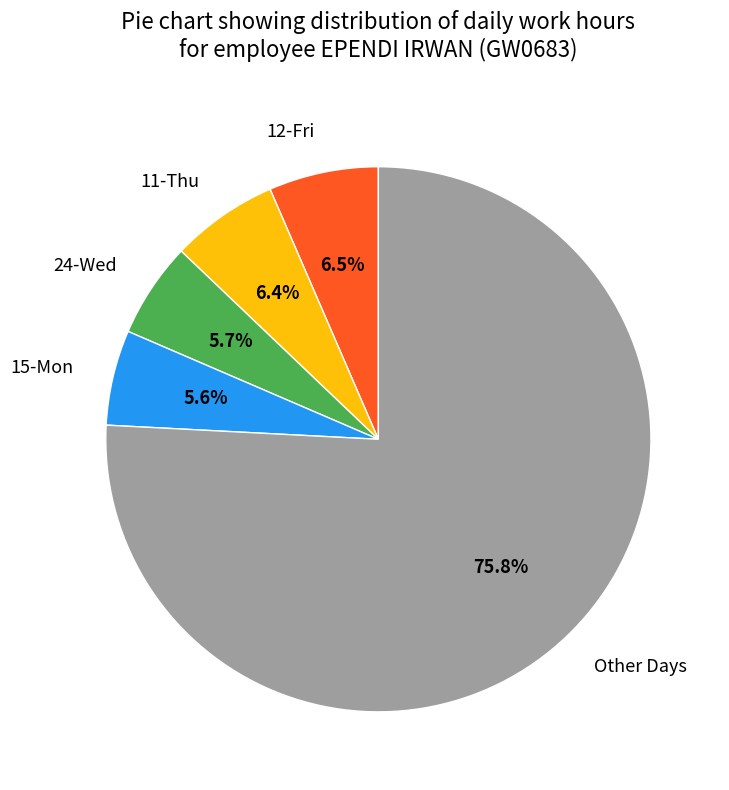

Count the number of slices in the pie.

5